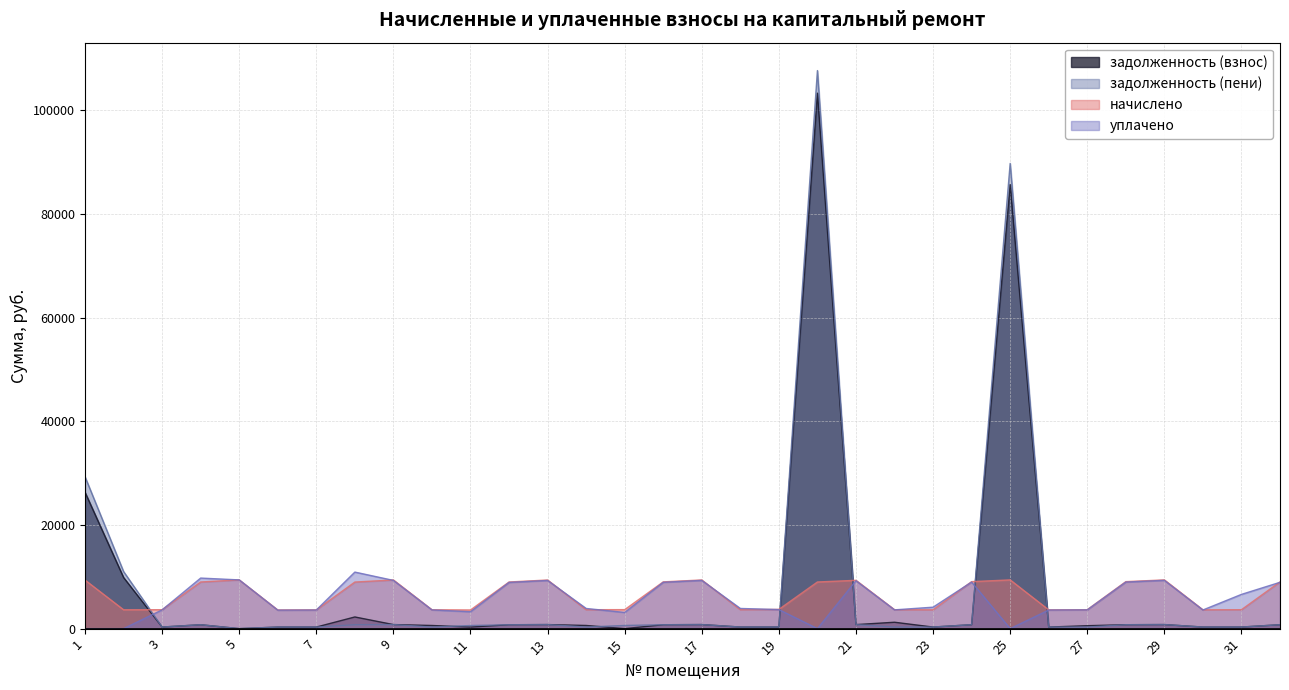

How many lines are shown in the chart?

4